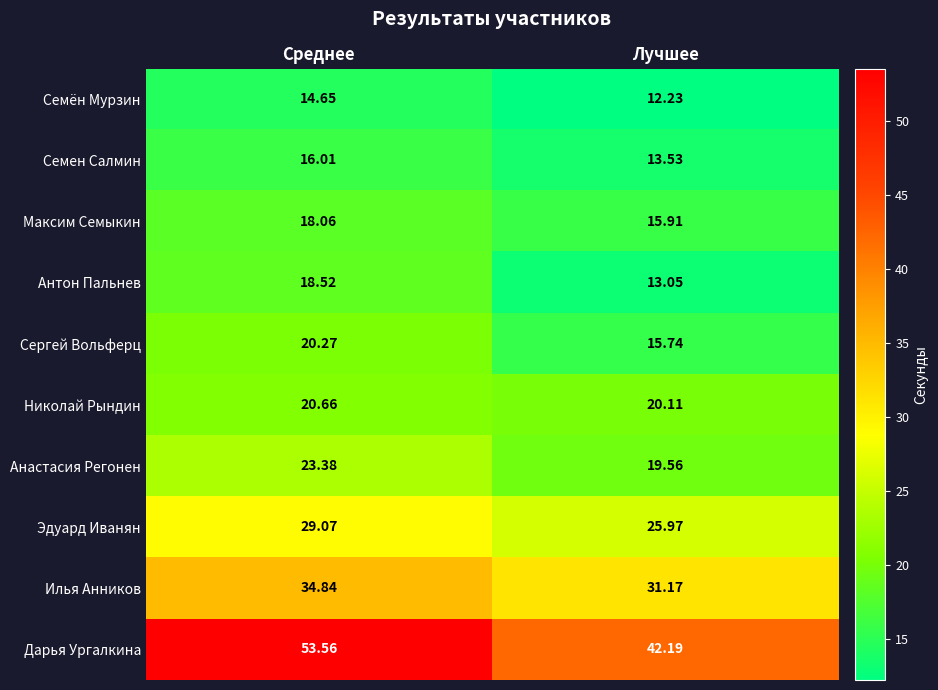

Which category has the highest value in the Дарья Ургалкина series?

Среднее